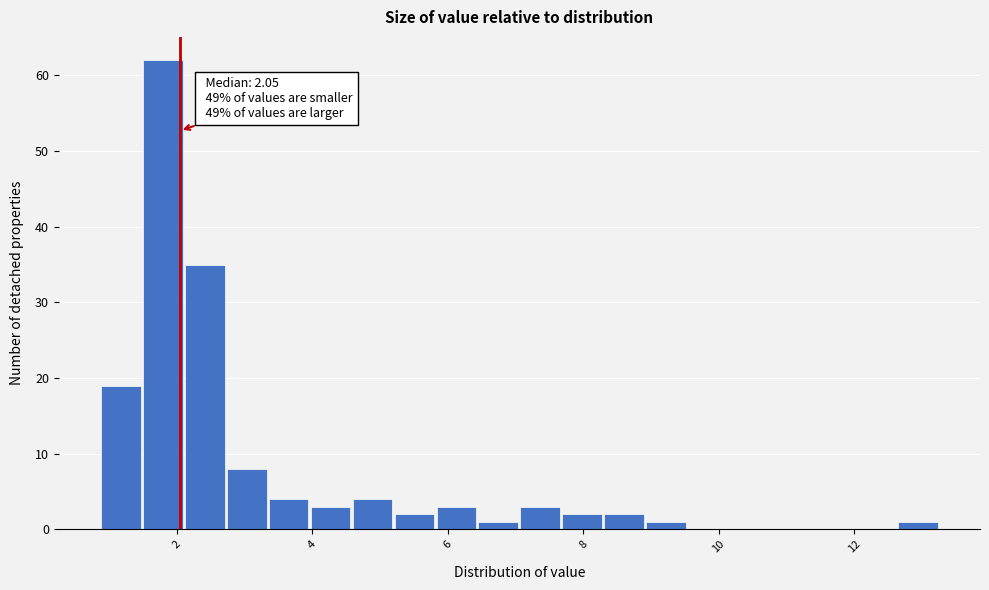

Around what value on the x-axis is the tallest bar? Give the approximate position of its centre, as read against the axis.

1.8